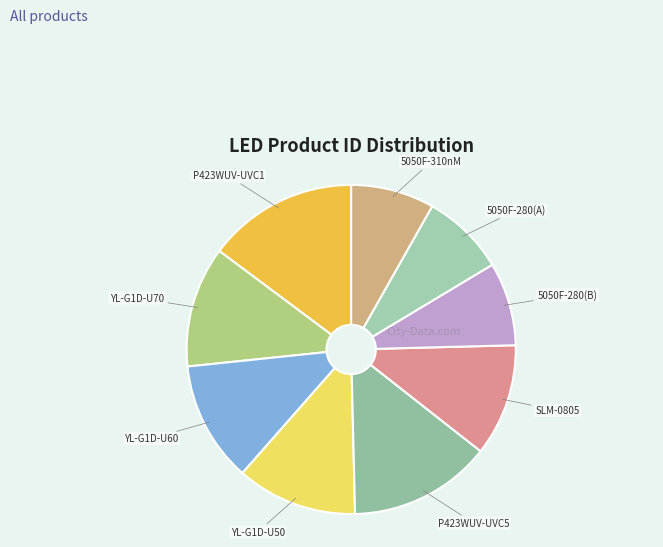

Is it true that YL-G1D-U50 is 12% of the pie?

True